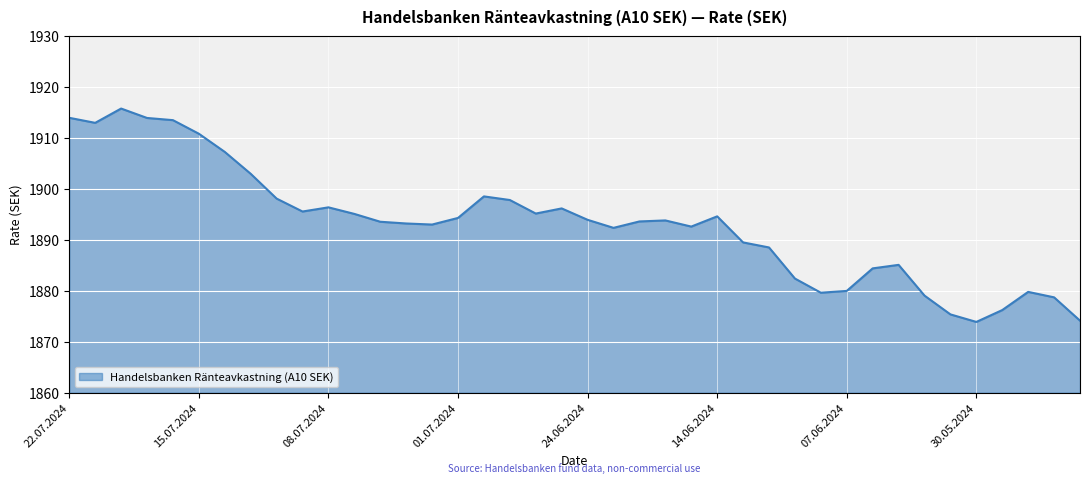

What is the maximum value shown in the chart?

1915.8